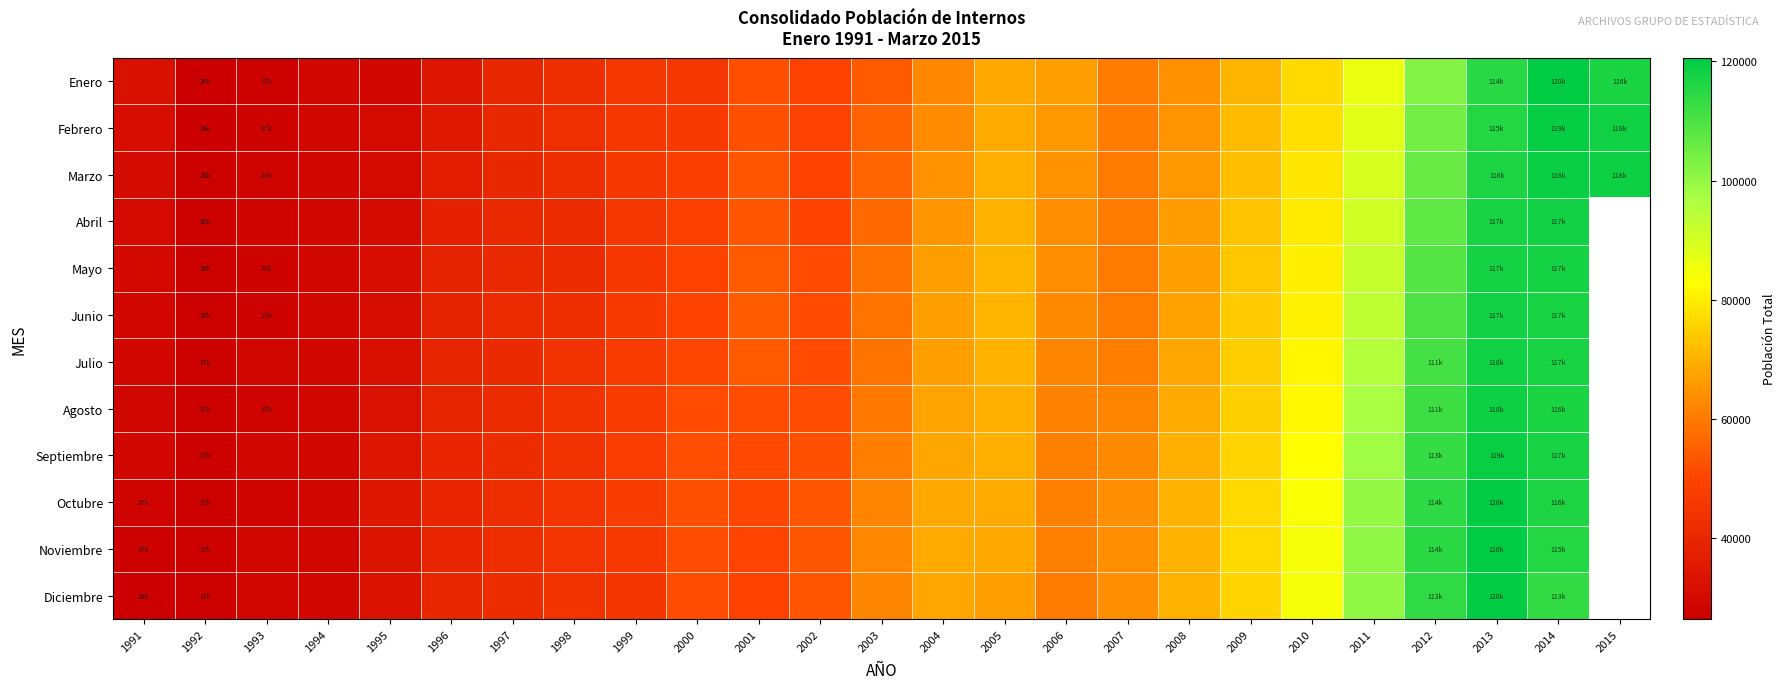

What is the difference between the second highest and second lowest values in the Agosto series?

90572.0